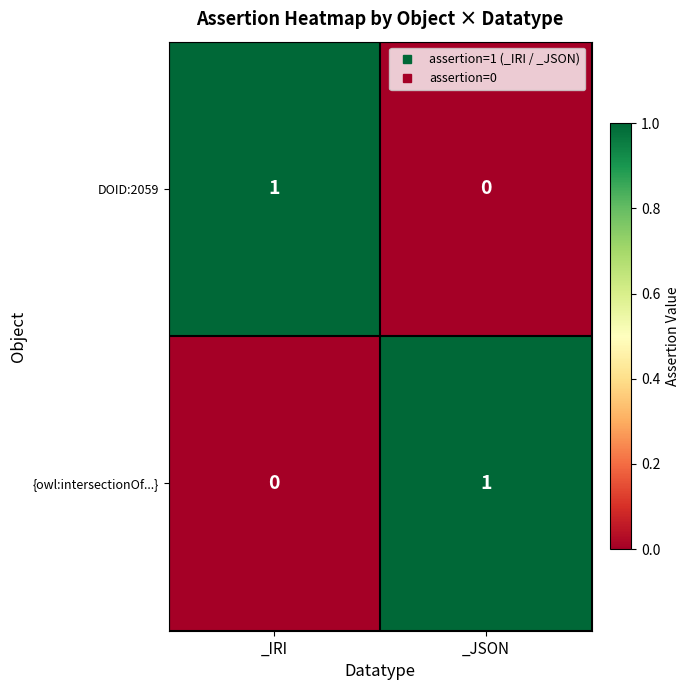

At which label does {owl:intersectionOf...} reach its minimum?

_IRI